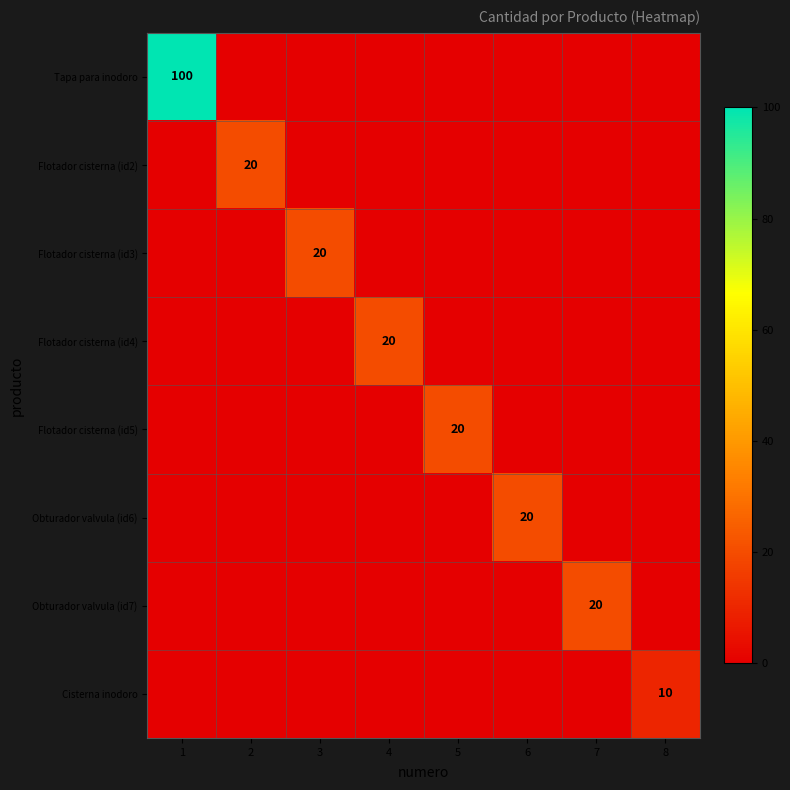

Is it true that Flotador cisterna (id4) equals 7 at 4?

False